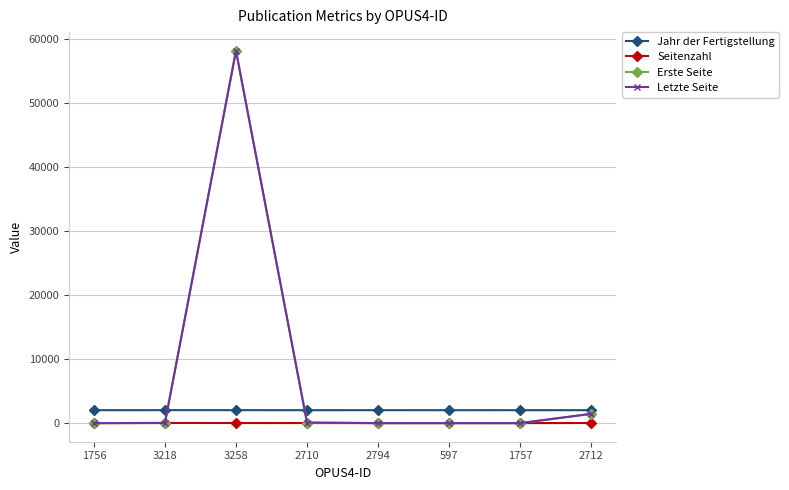

True or false: Jahr der Fertigstellung and Letzte Seite intersect in this chart.

True